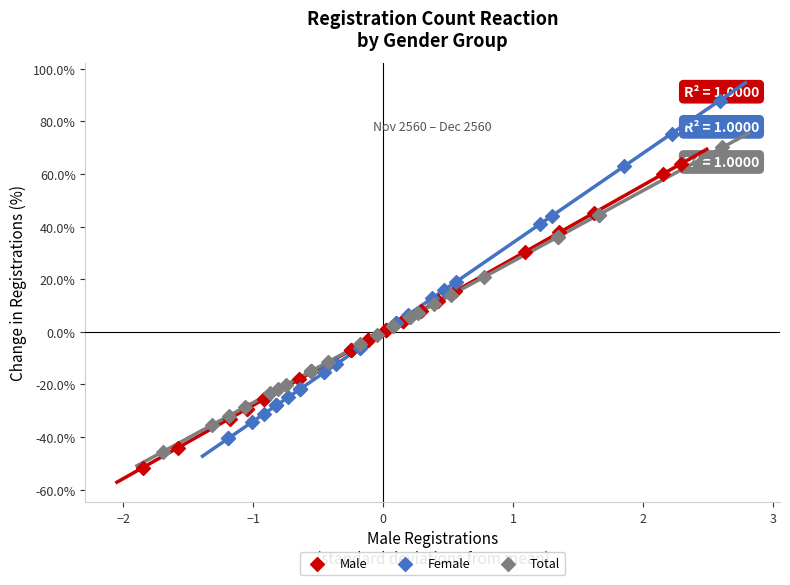

Which series has the widest spread of Y values?

Female